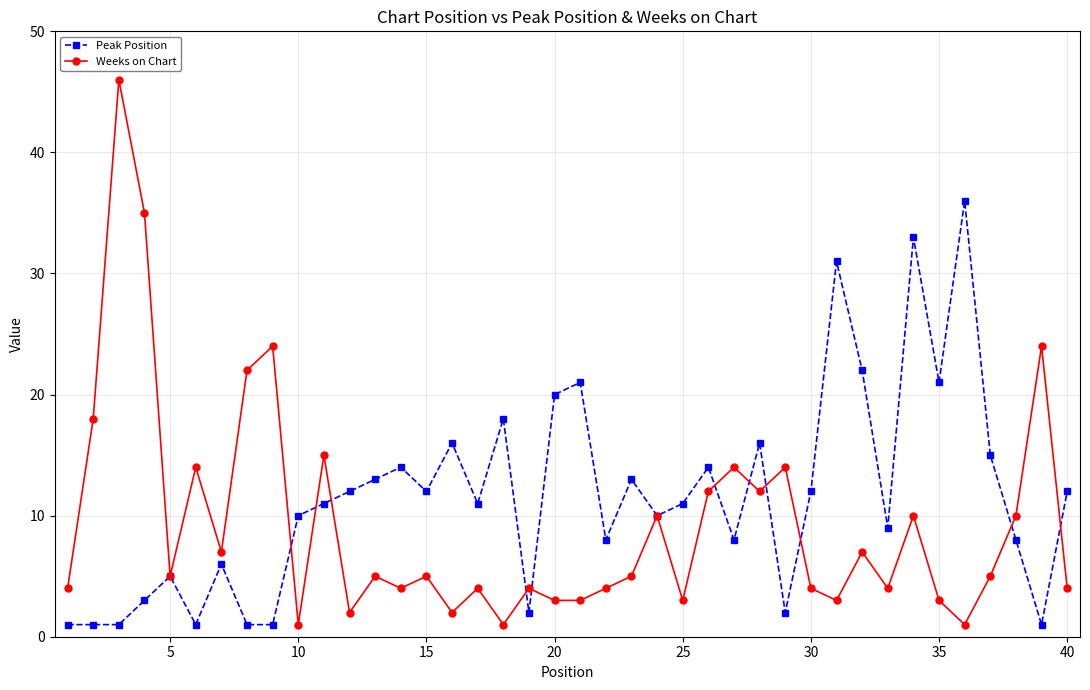

What is the greatest value displayed?

46